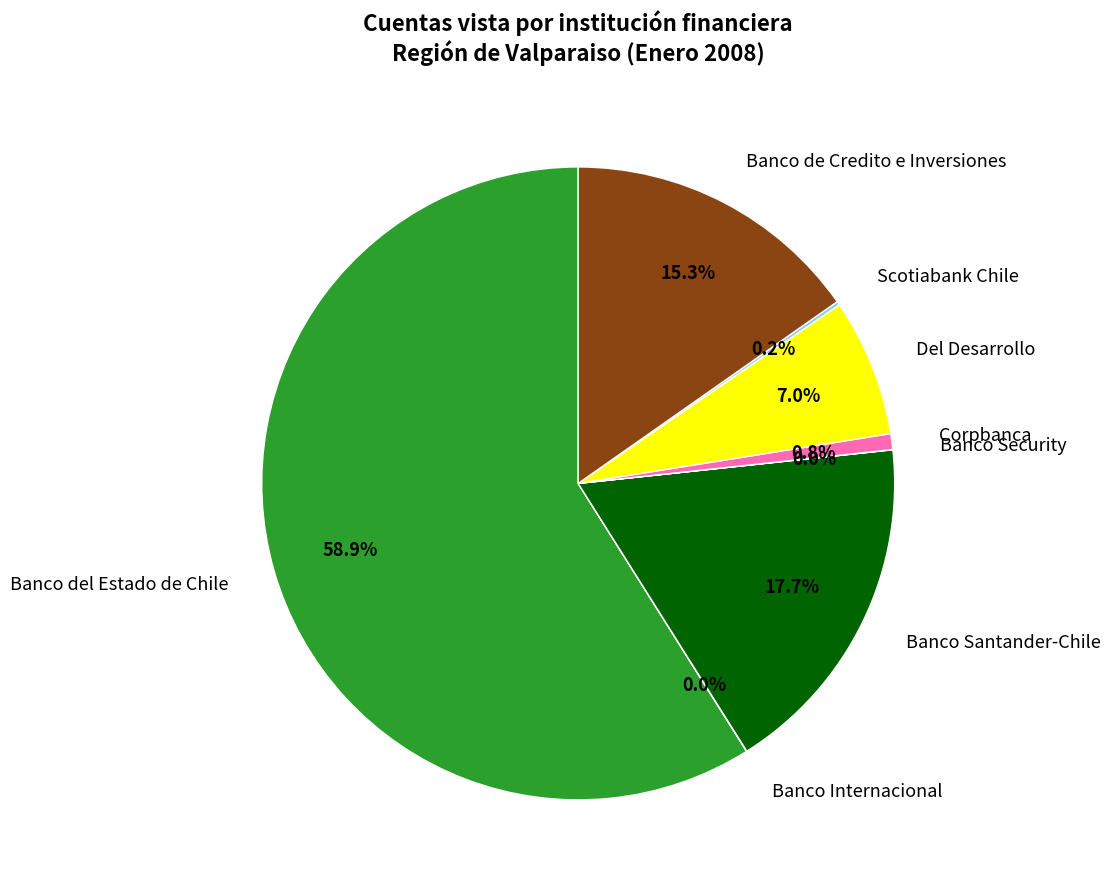

Is Banco del Estado de Chile the majority of the pie?

Yes